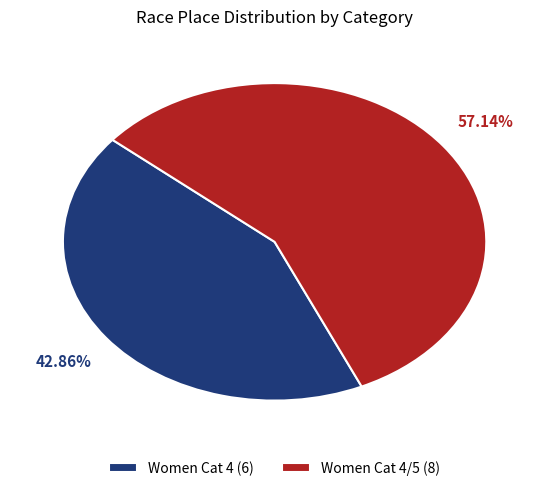

What is the largest slice in the pie chart?

Women Cat 4/5 (8)